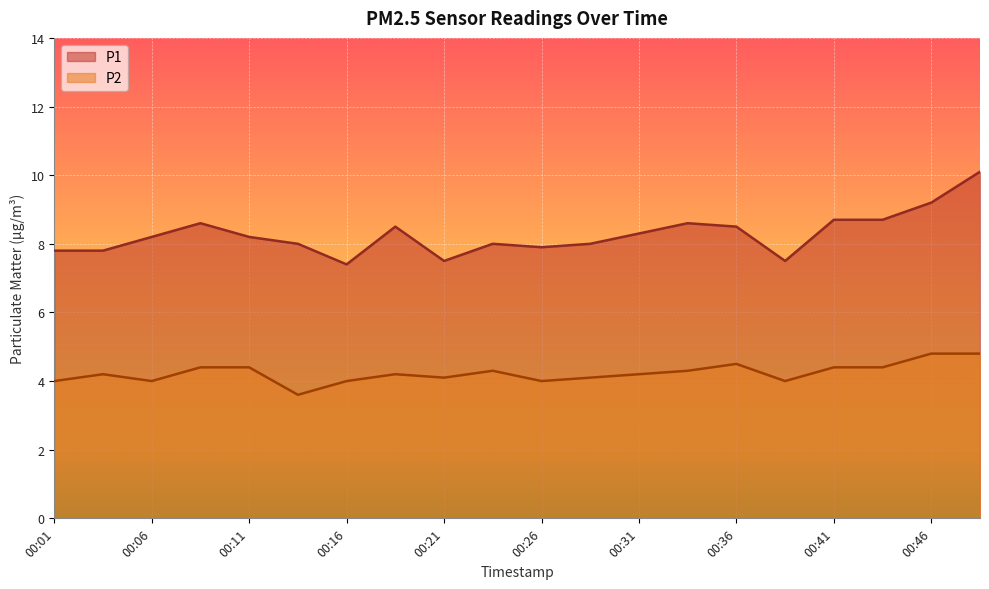

What is the spread (max minus min) of values at 00:26?

3.9